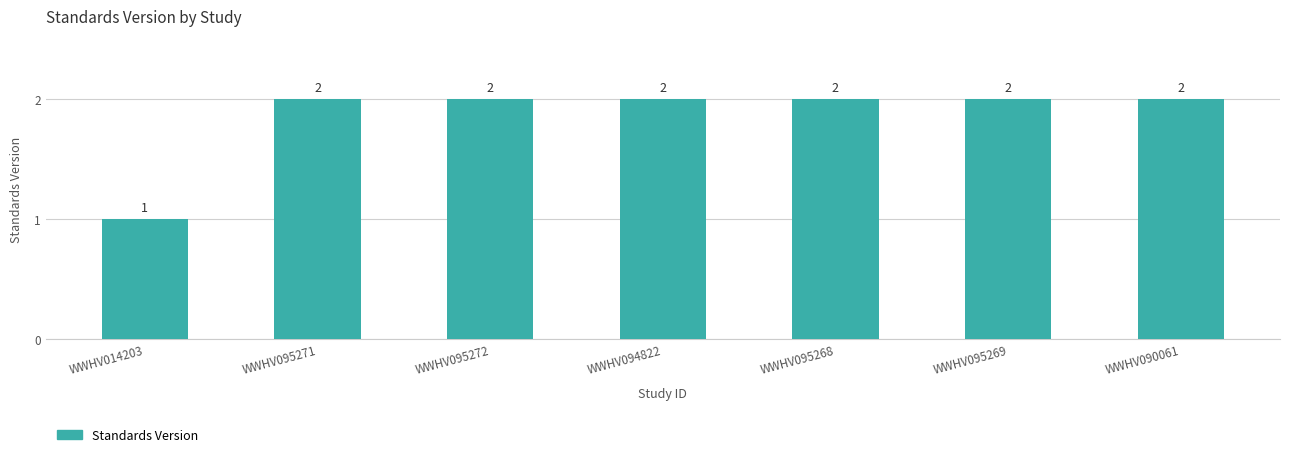

How many values are between 2 and 3?

6